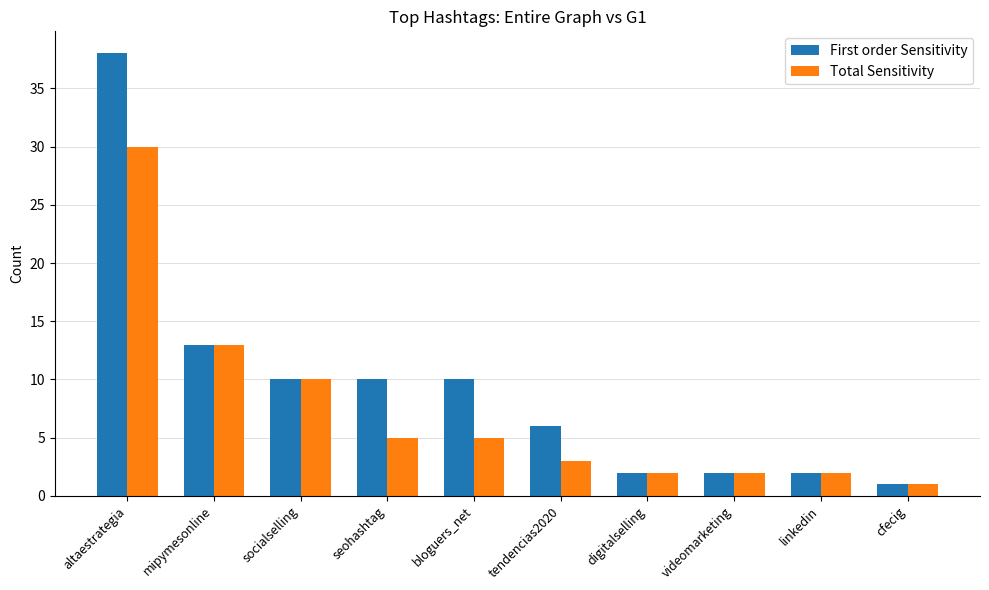

How many data points in Total Sensitivity are less than 5?

5